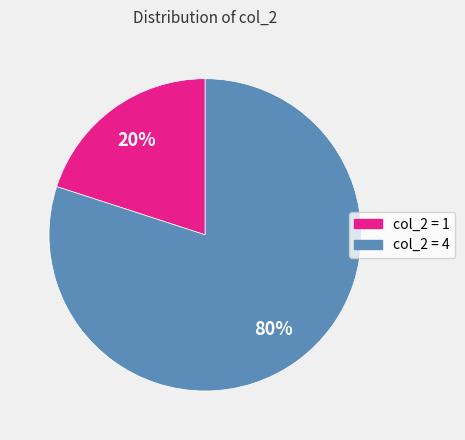

To the nearest percent, what is the average slice percentage?

50%